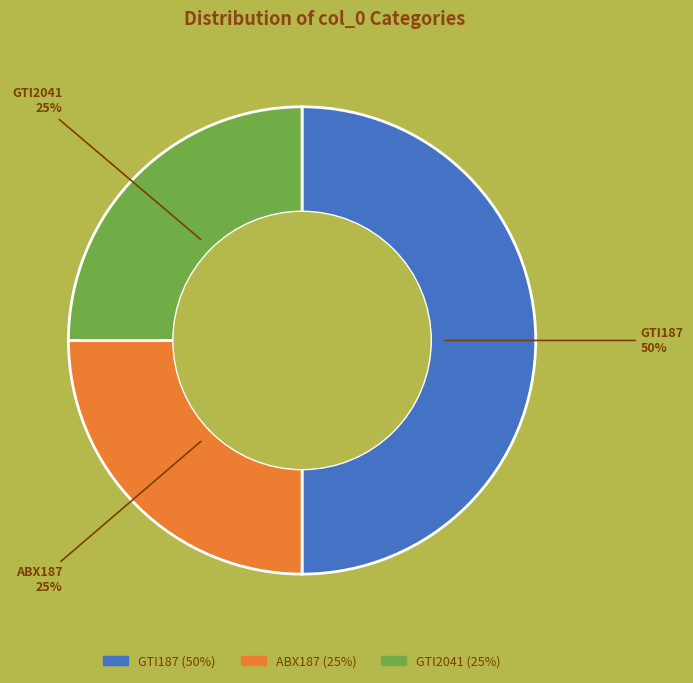

How many segments does this pie chart have?

3